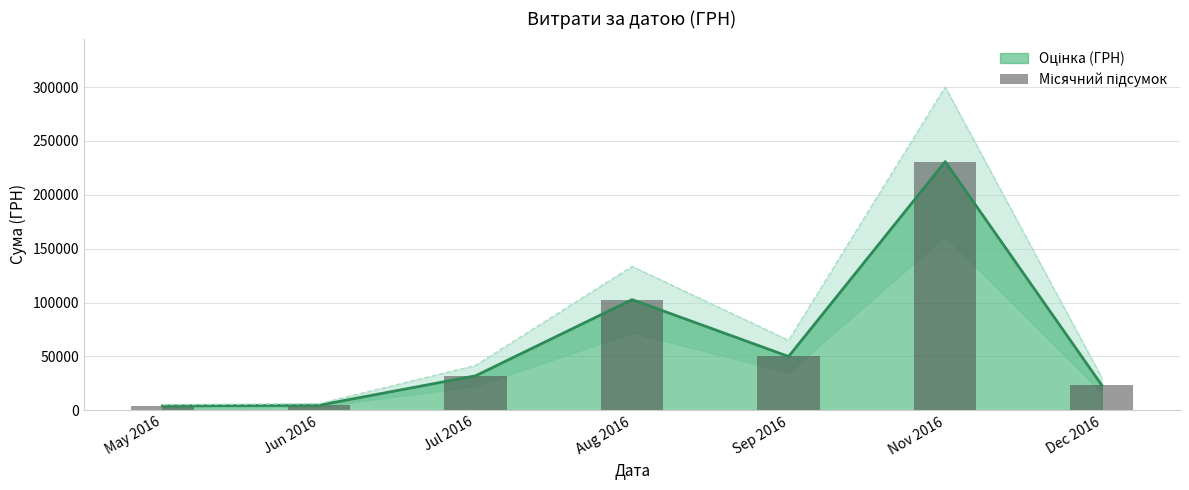

How many data points are less than 31942?

3